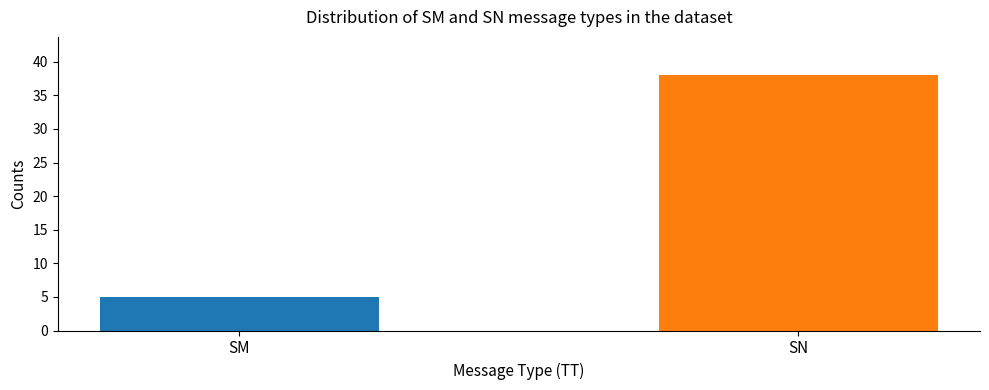

Reading right to left, list all the values displayed in this chart.

38	5